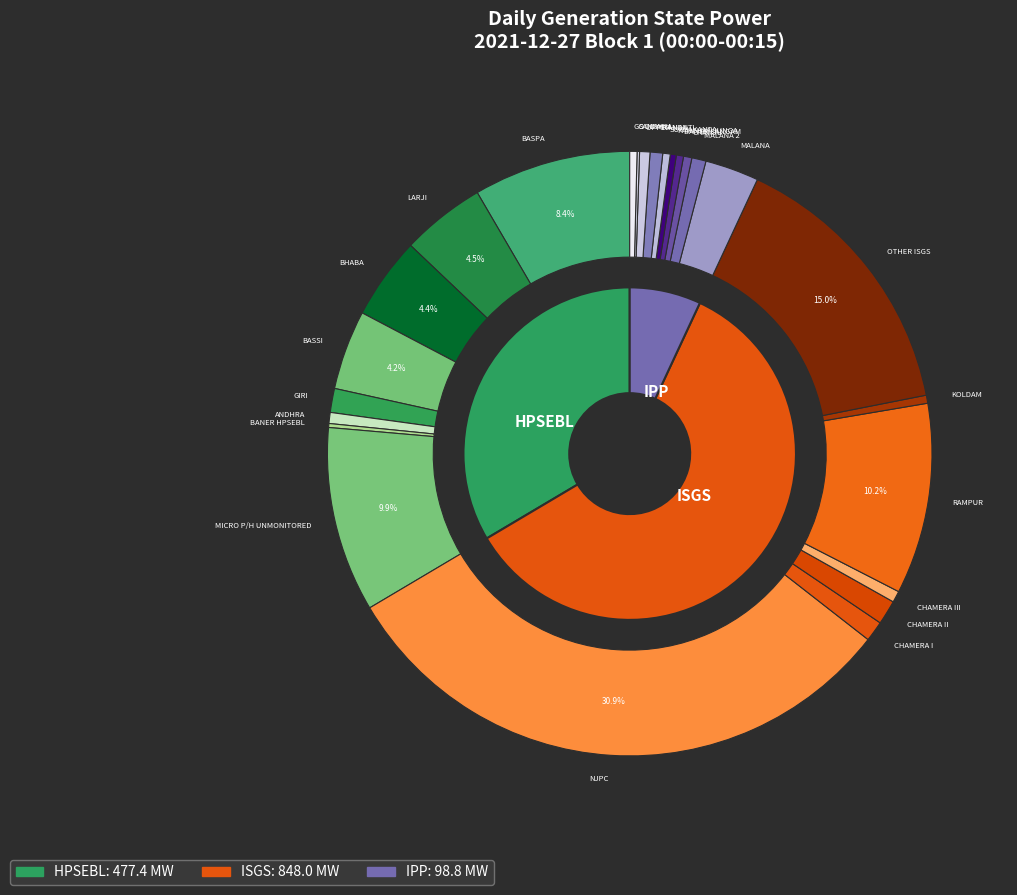

True or false: OTHER ISGS accounts for 15% of the total.

True